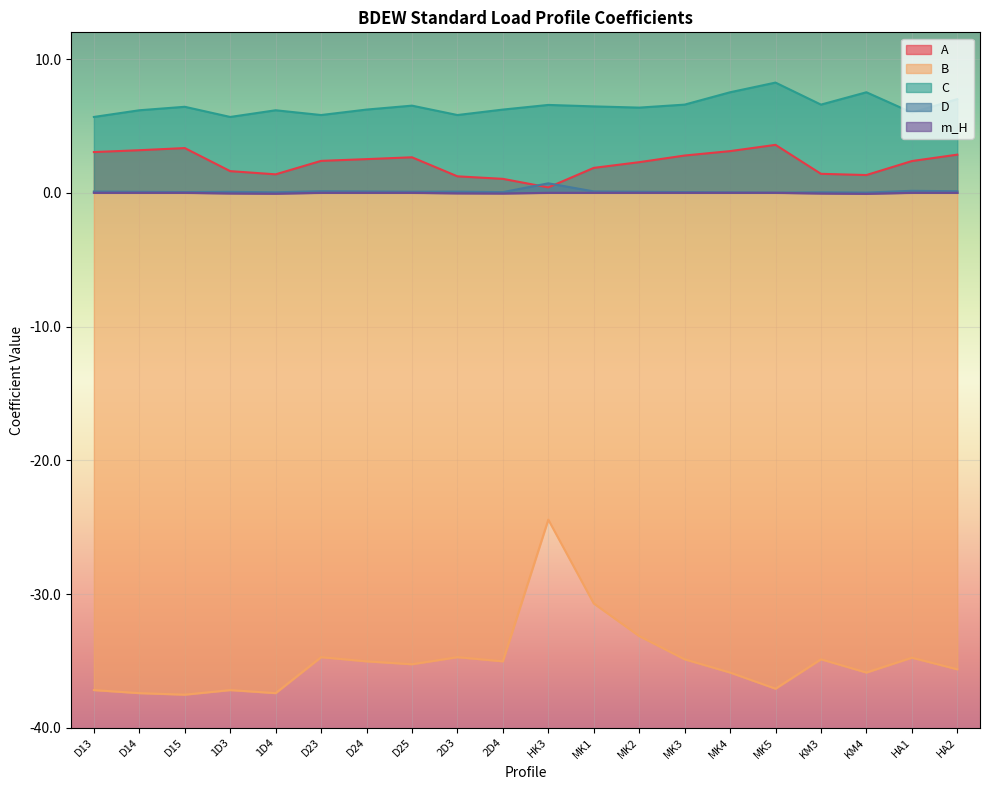

What is the difference between the maximum and second lowest values in the m_H series?

0.1